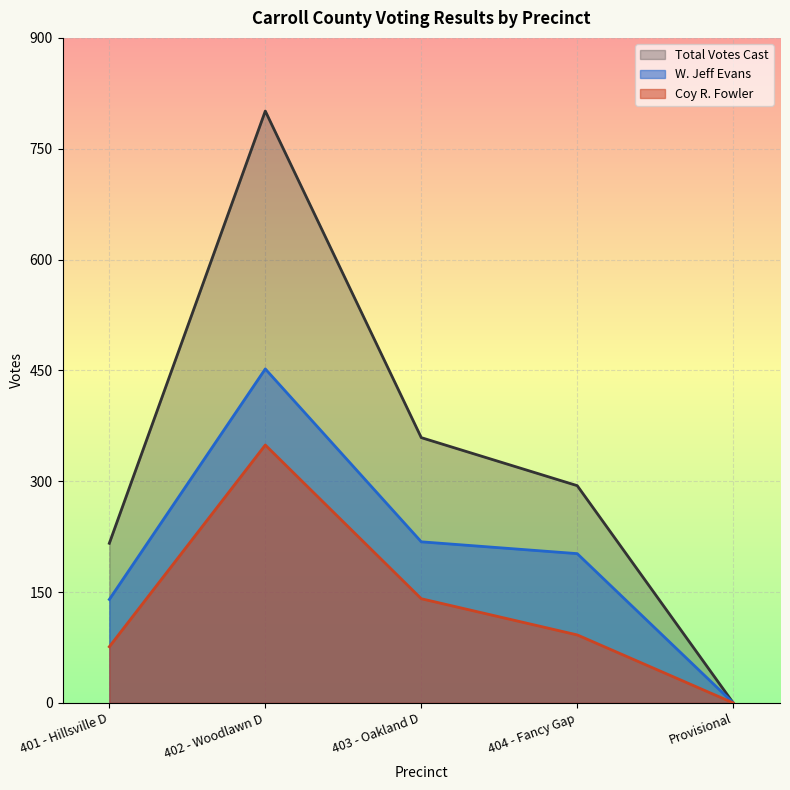

Where is the first local maximum for Total Votes Cast?

402 - Woodlawn D